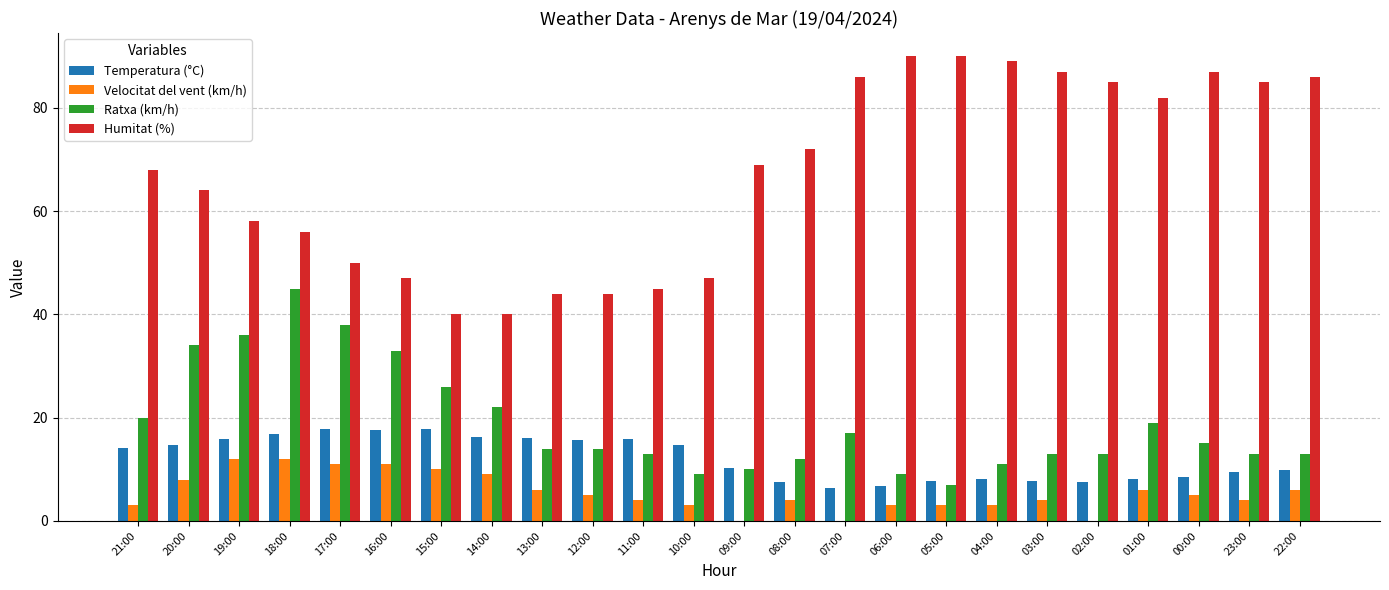

What is the spread (max minus min) of values at 14:00?

31.0